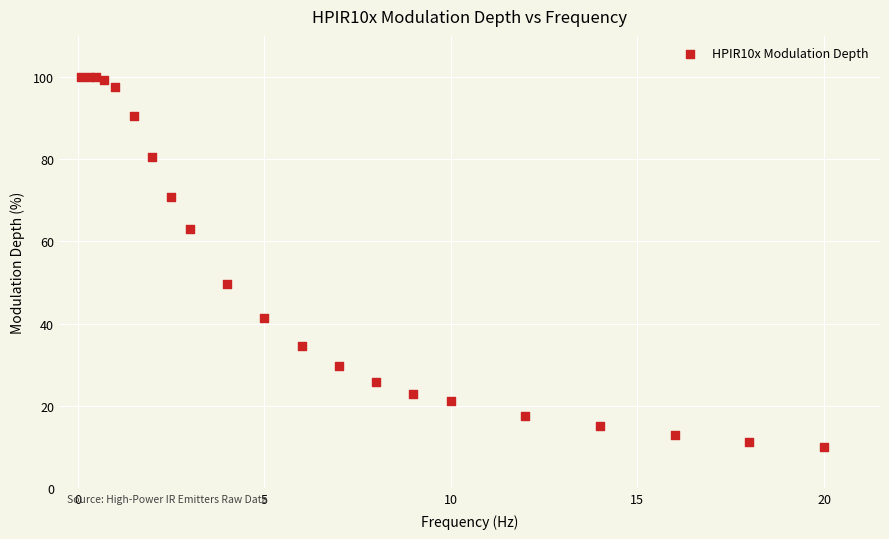

What Y value in the scatter plot is closest to 55?

49.6